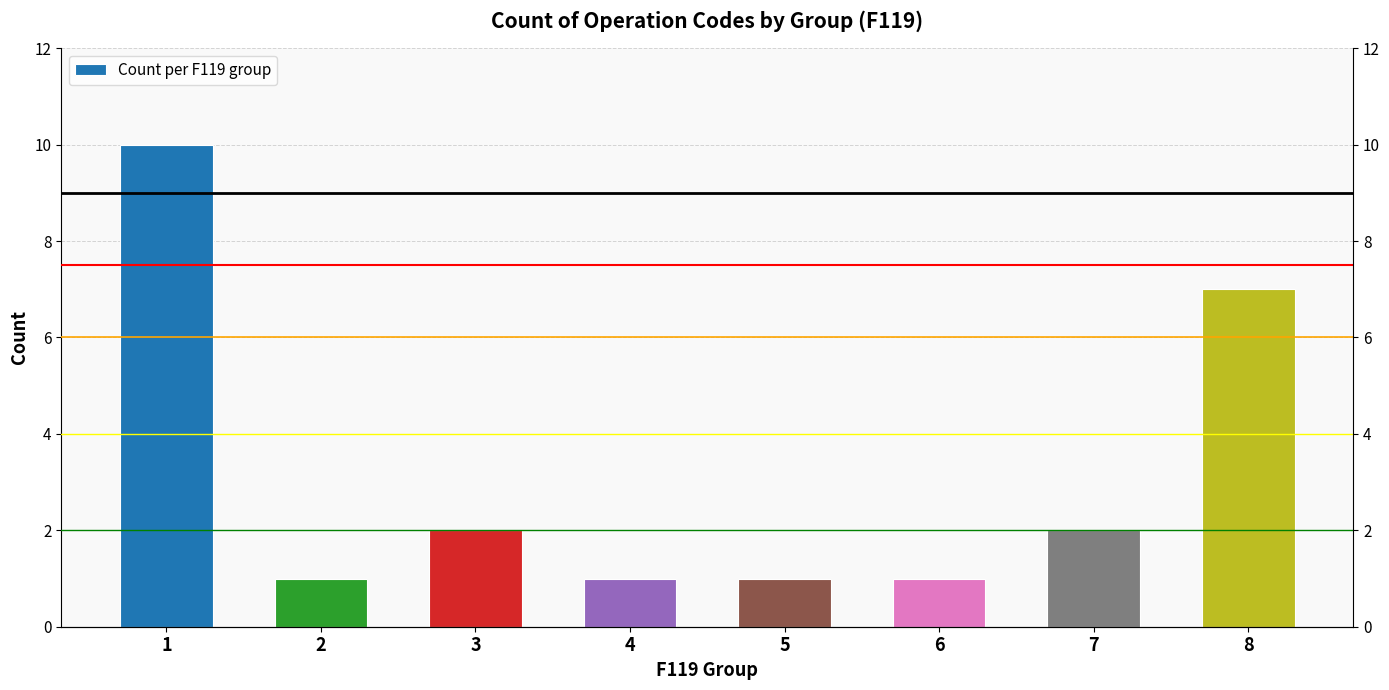

Rank the categories by value from highest to lowest.

1, 8, 3, 7, 2, 4, 5, 6